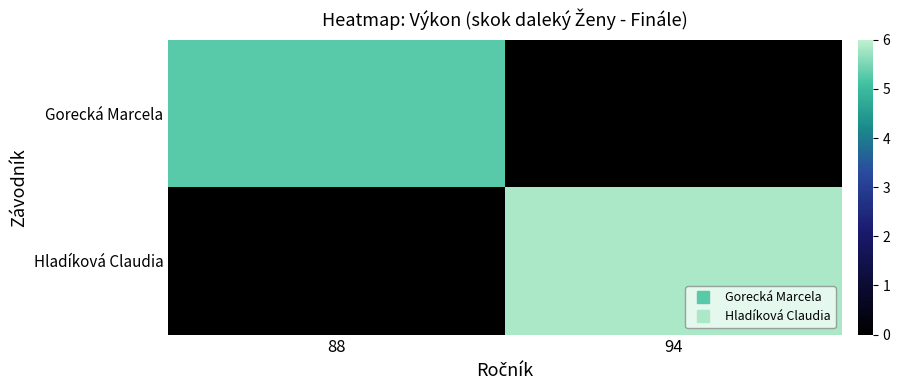

At which category is the sum across all series the highest?

94